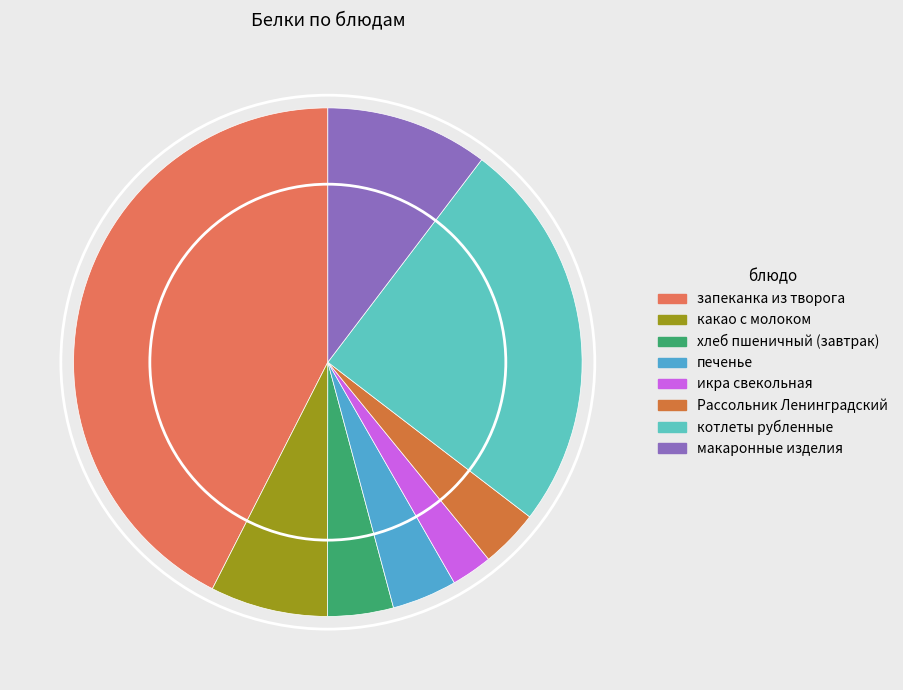

What percentage do котлеты рубленные and печенье together represent?

29.2%